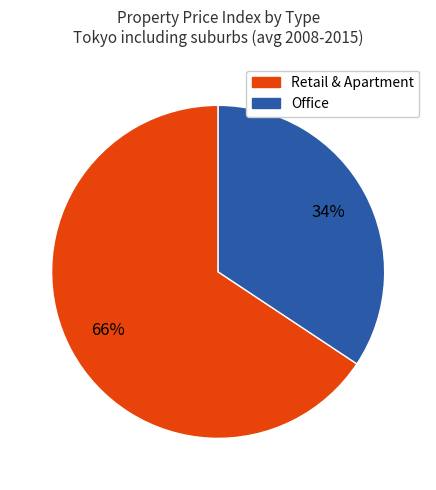

Is there any slice that represents more than half of the pie?

Yes